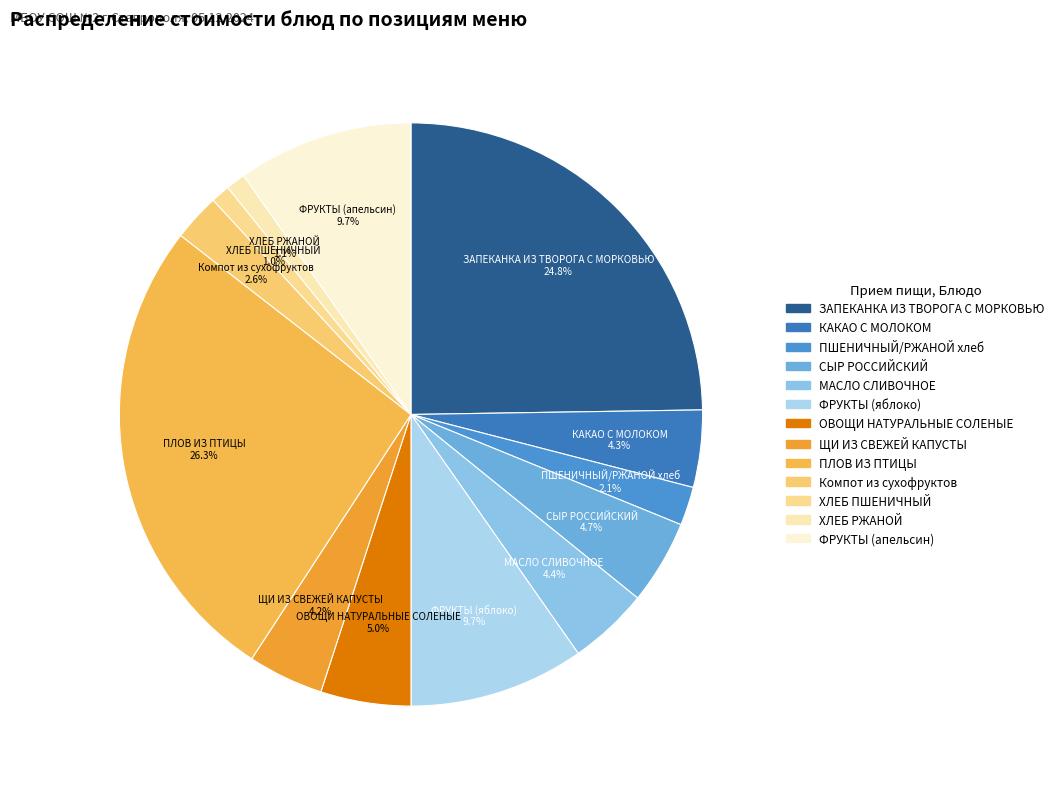

To the nearest percent, what portion does ПЛОВ ИЗ ПТИЦЫ represent?

26%